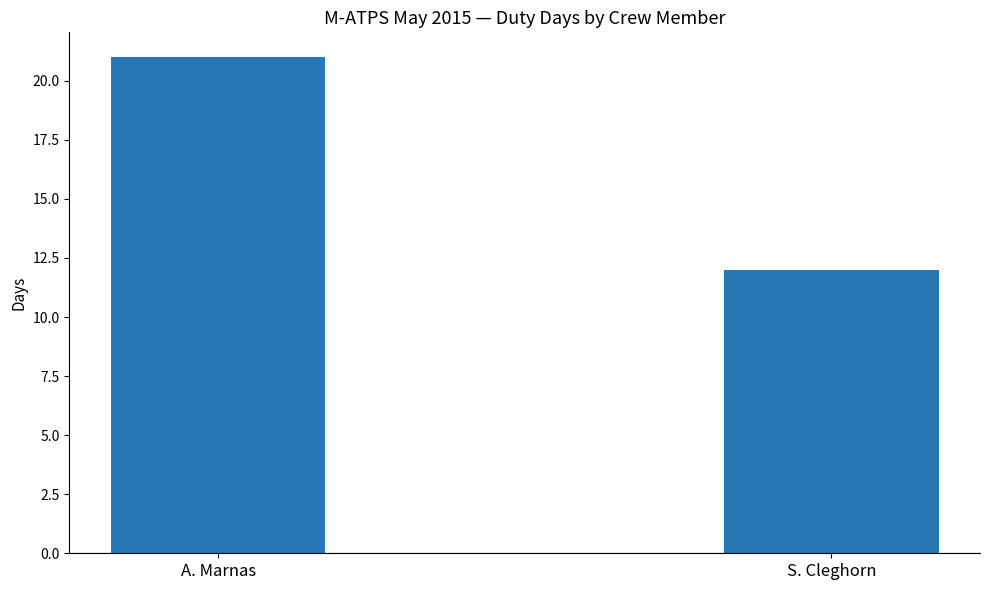

How many data points are less than 21?

1